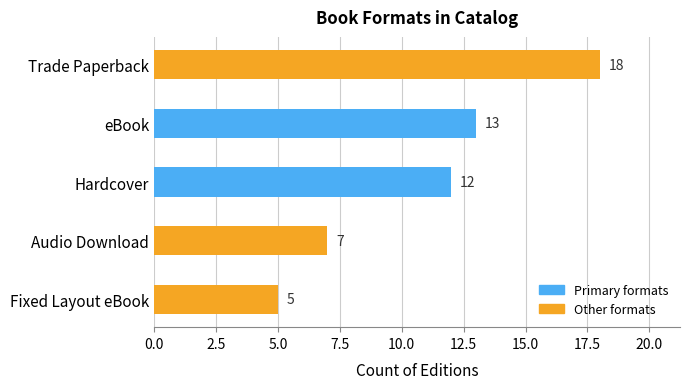

At which label is the value closest to 11?

Hardcover